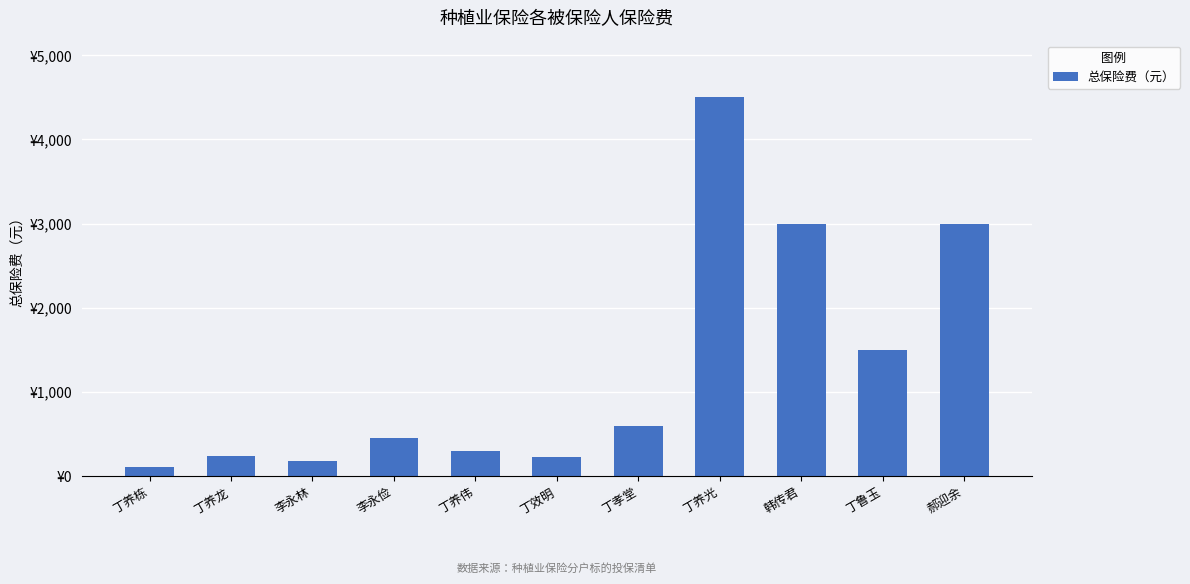

The value at 丁鲁玉 is 2301. True or false?

False